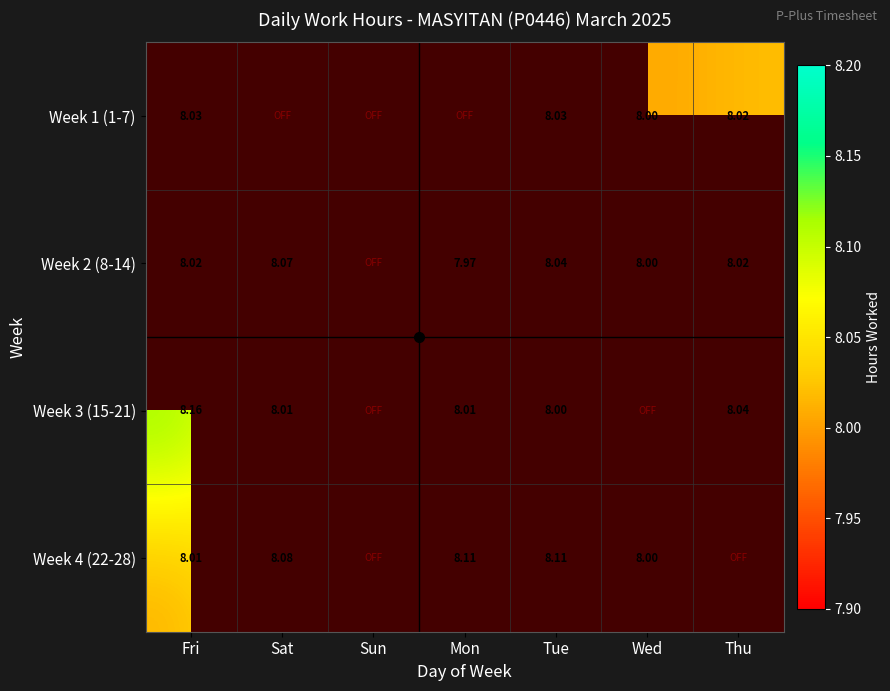

What is the smallest value displayed?

8.0